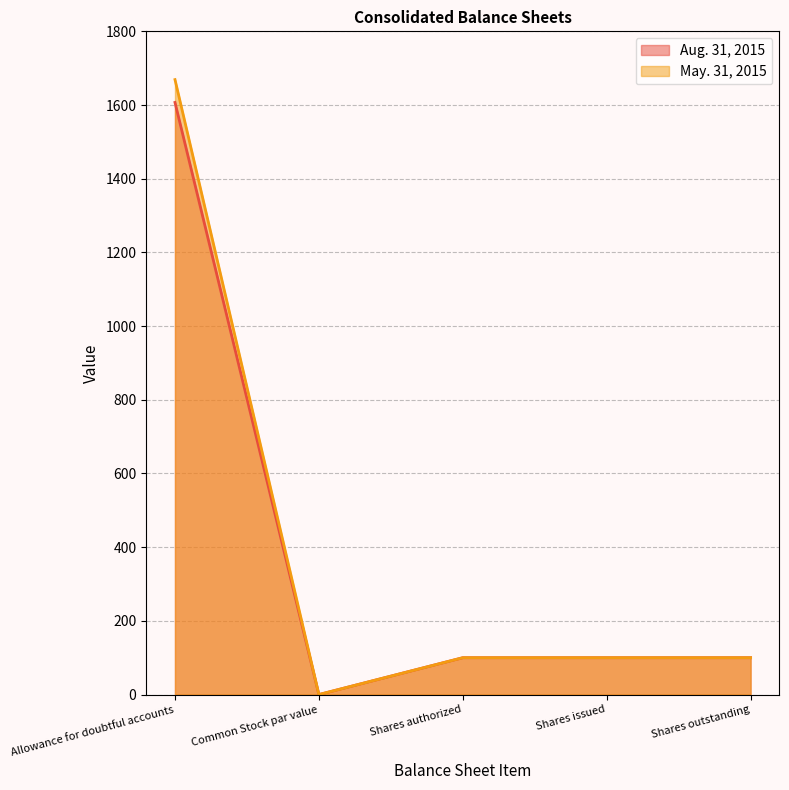

How many lines are shown in the chart?

2